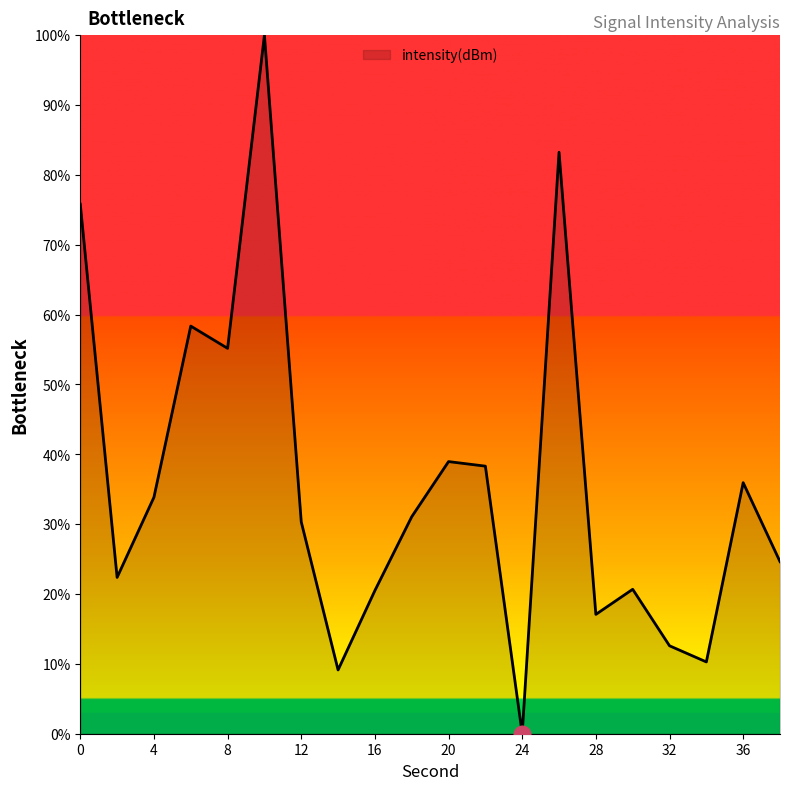

What is the greatest value displayed?

100.0